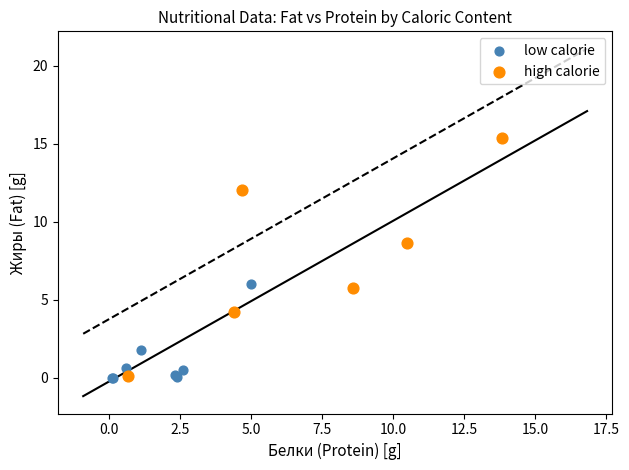

Which series reaches the maximum Y coordinate?

high calorie